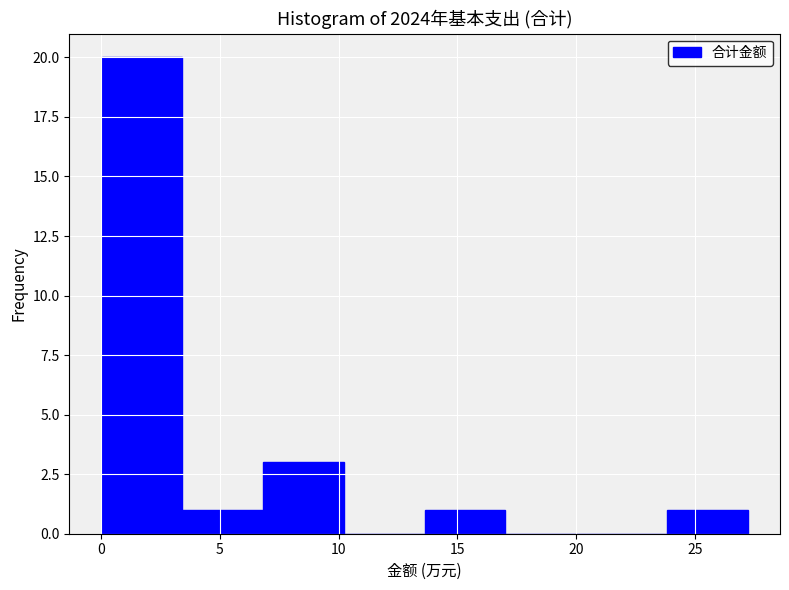

What is the height of the bar covering 0.0 to 3.5 on the x-axis? Neither the bar edges nor the heights are printed on the chart, so give them approximately, as read against the axes.

20